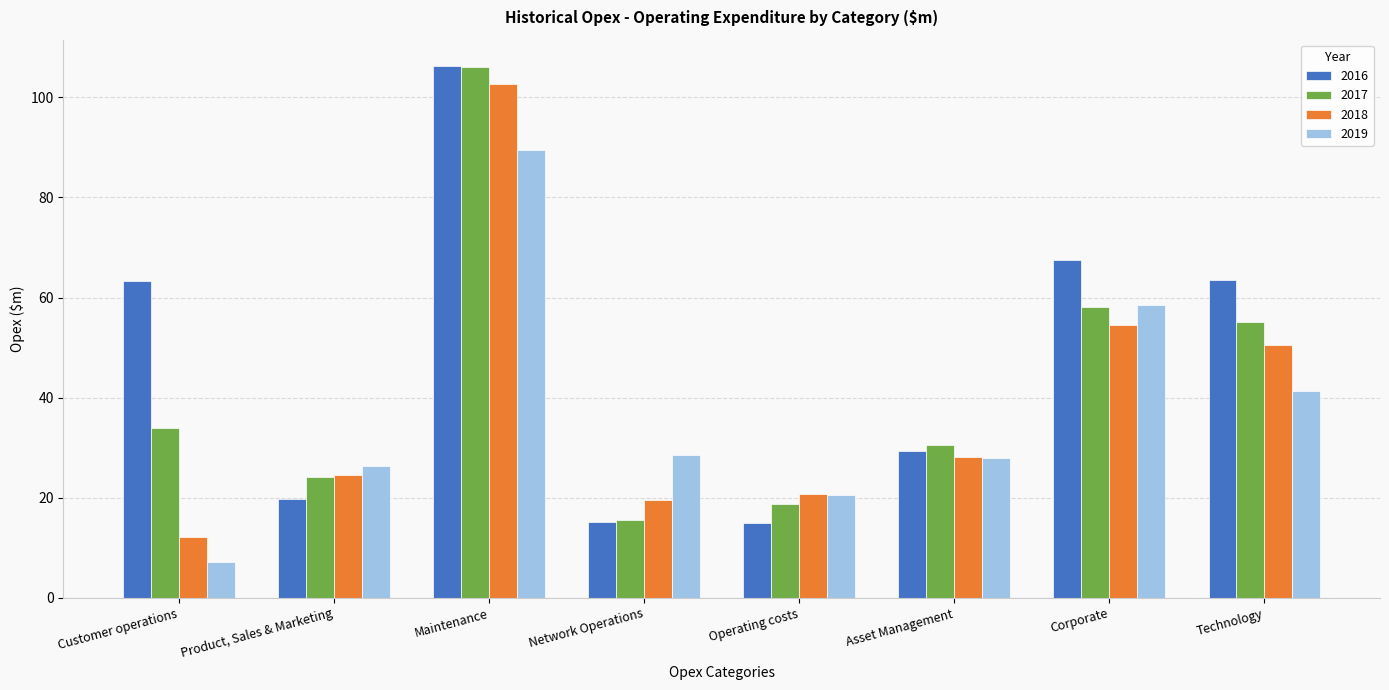

Are the bars horizontal?

No